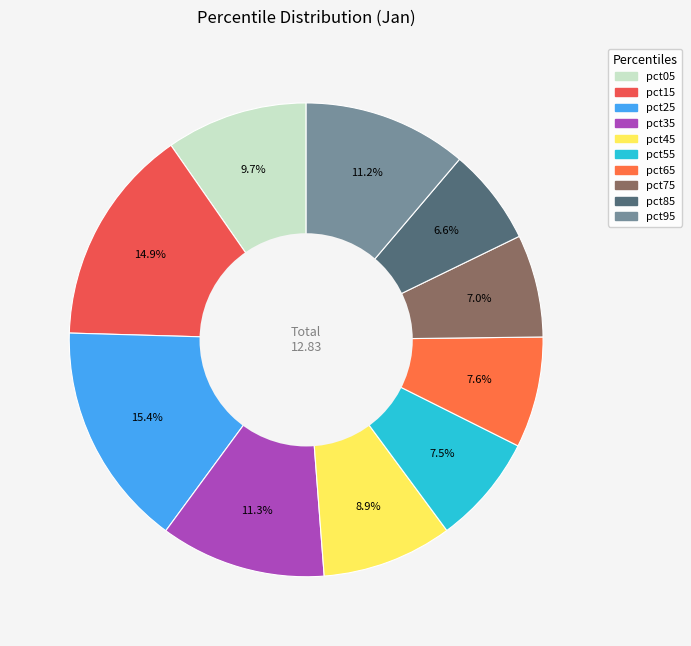

Is there any slice that represents more than half of the pie?

No